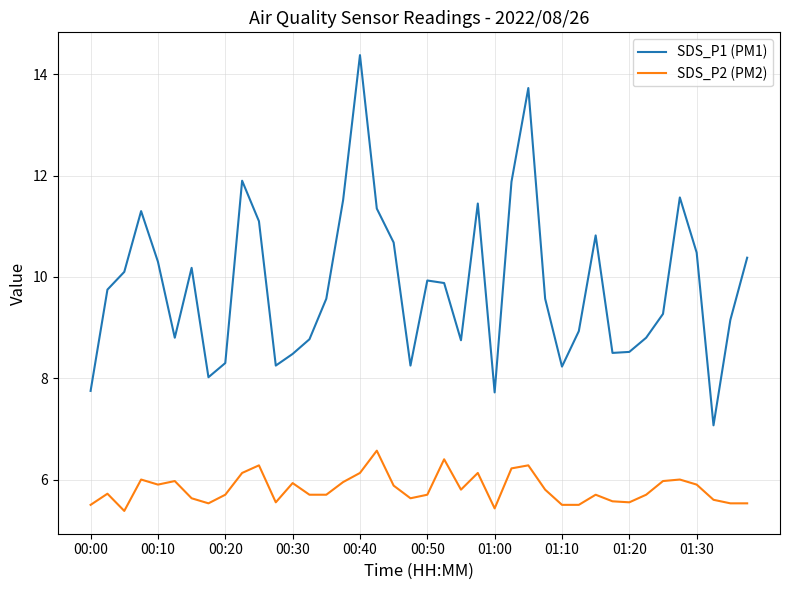

Which series has the largest total across all categories?

SDS_P1 (PM1)